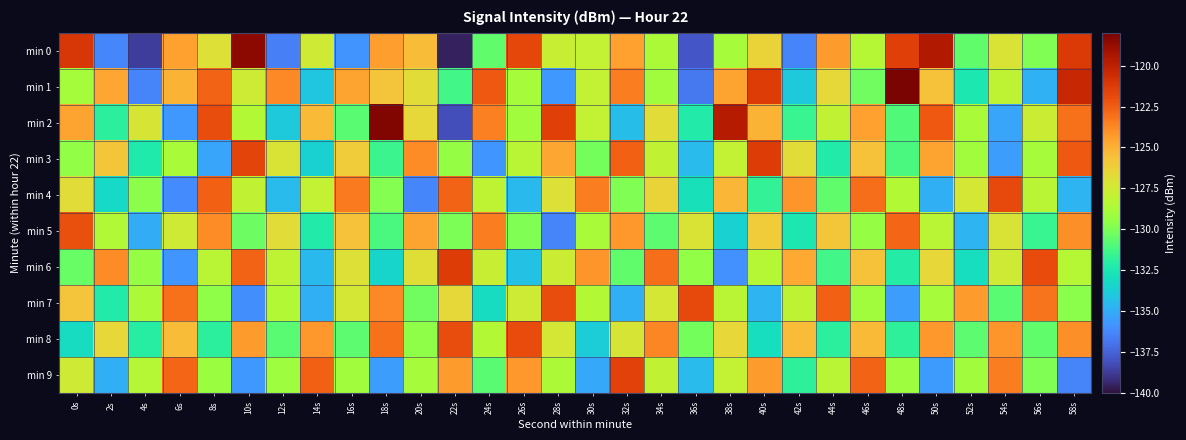

Which series has the largest range (max minus min)?

min 0